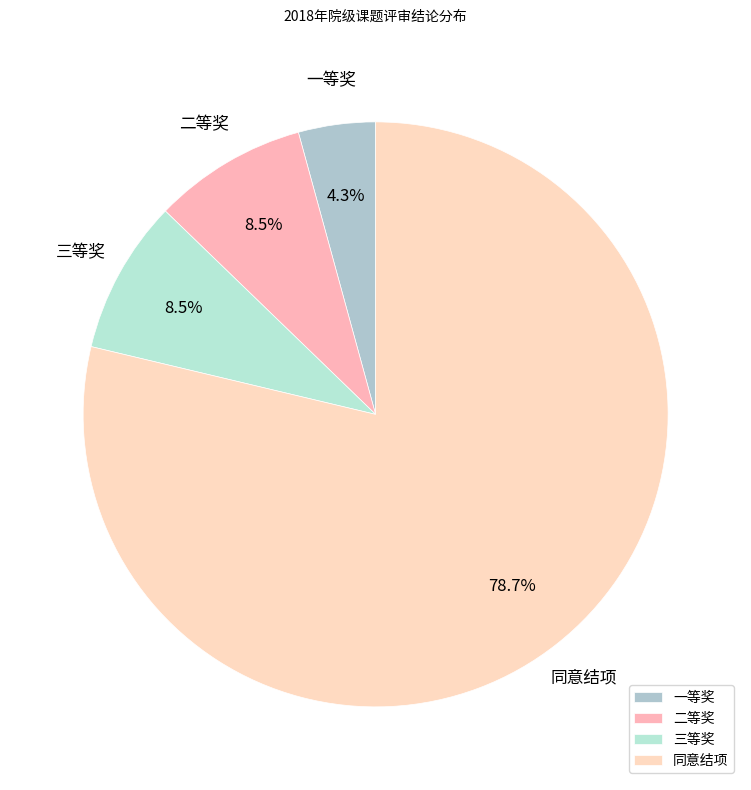

Which slice represents more than half of the pie?

同意结项